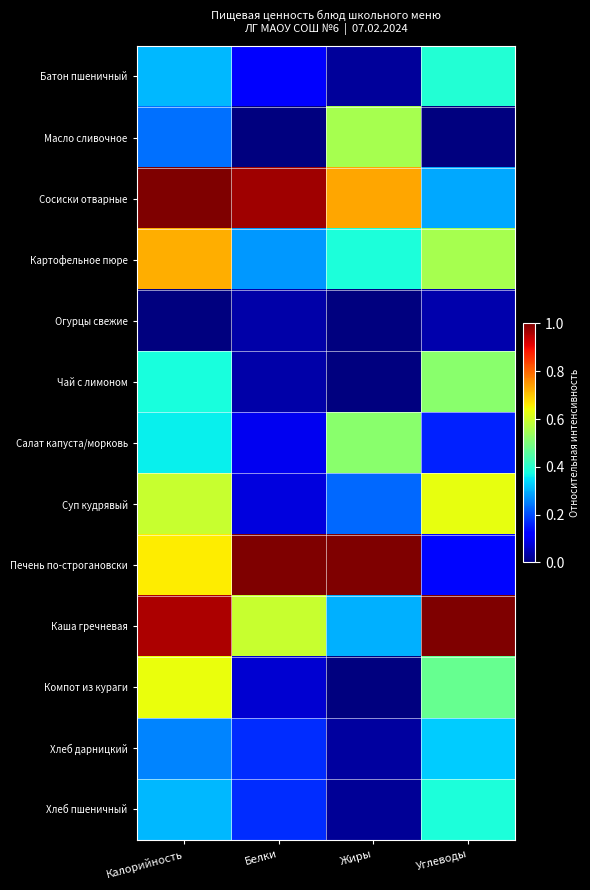

At how many categories does at least one series exceed 0?

4